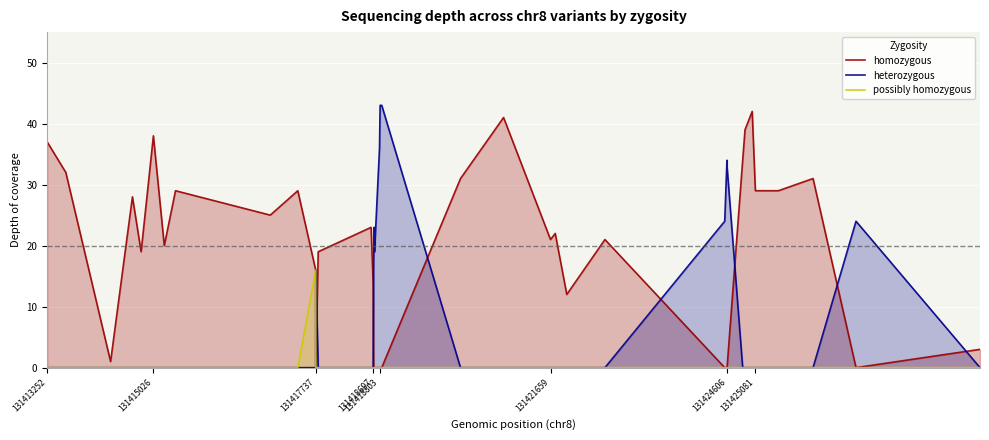

True or false: possibly homozygous and homozygous intersect in this chart.

False